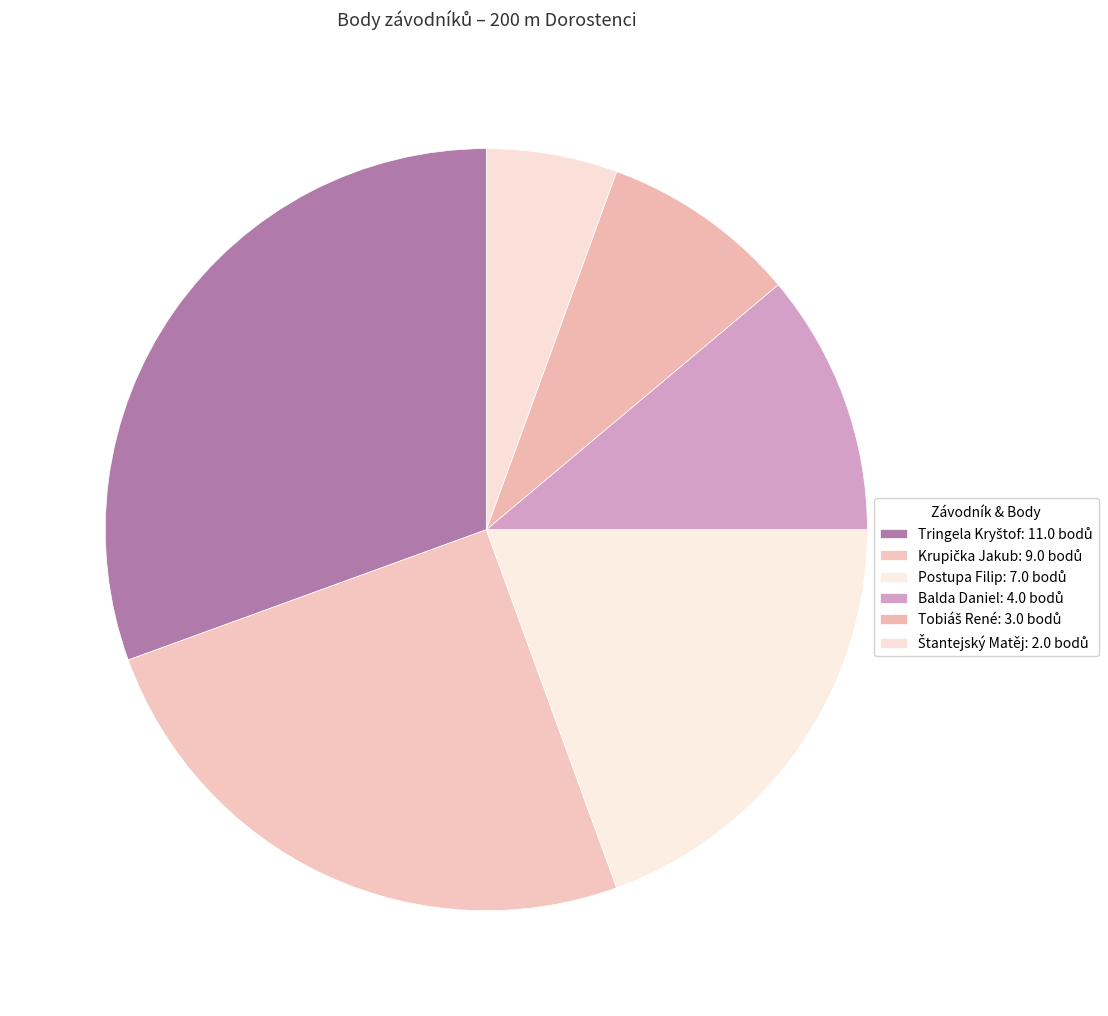

The Tobiáš René slice represents 8% of the pie. True or false?

True